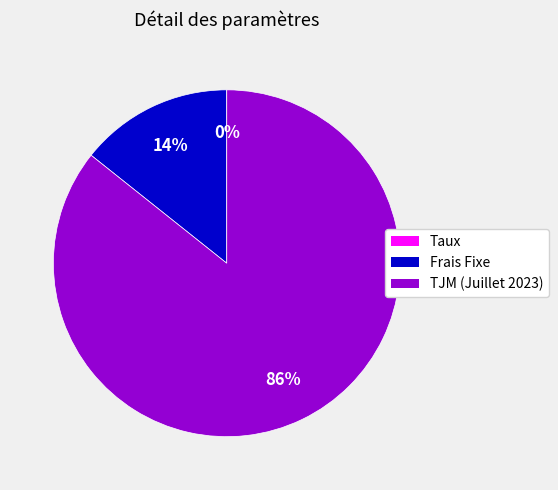

Is TJM (Juillet 2023) the majority of the pie?

Yes